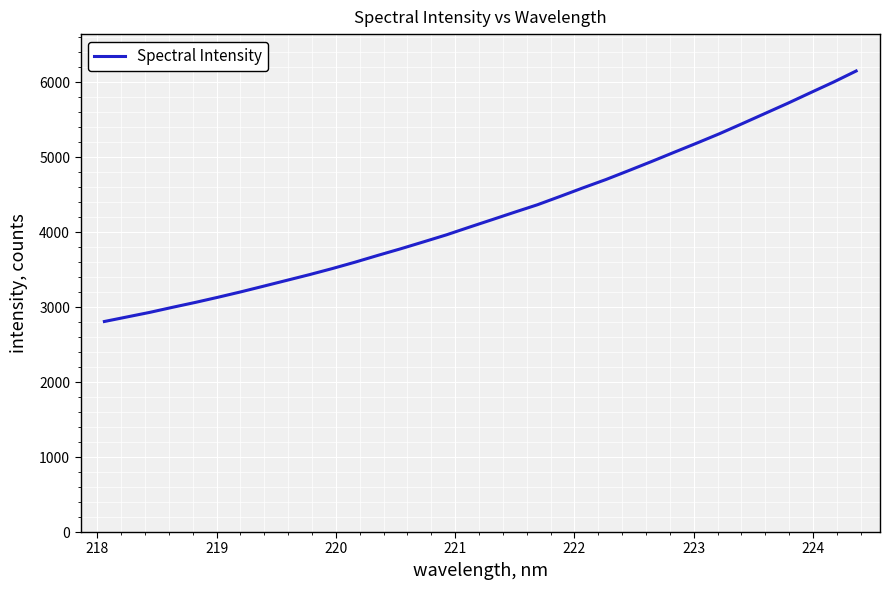

What is the greatest value displayed?

6147.7